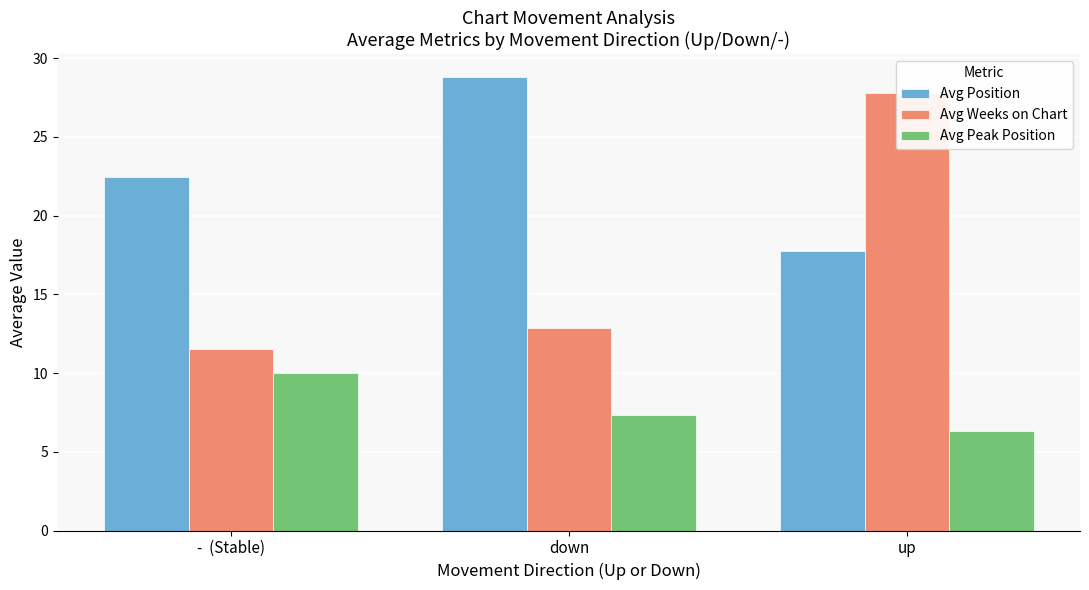

How many bars are there in total?

9